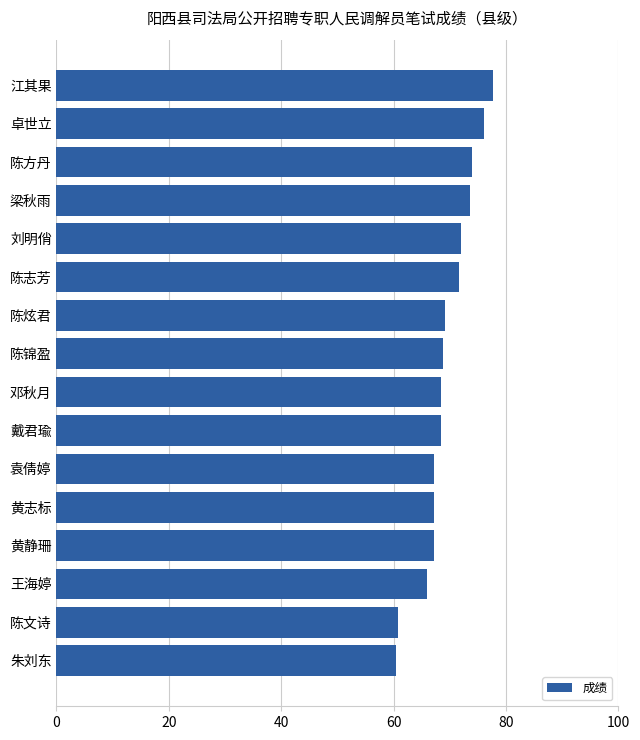

What is the approximate value at 朱刘东?

60.4